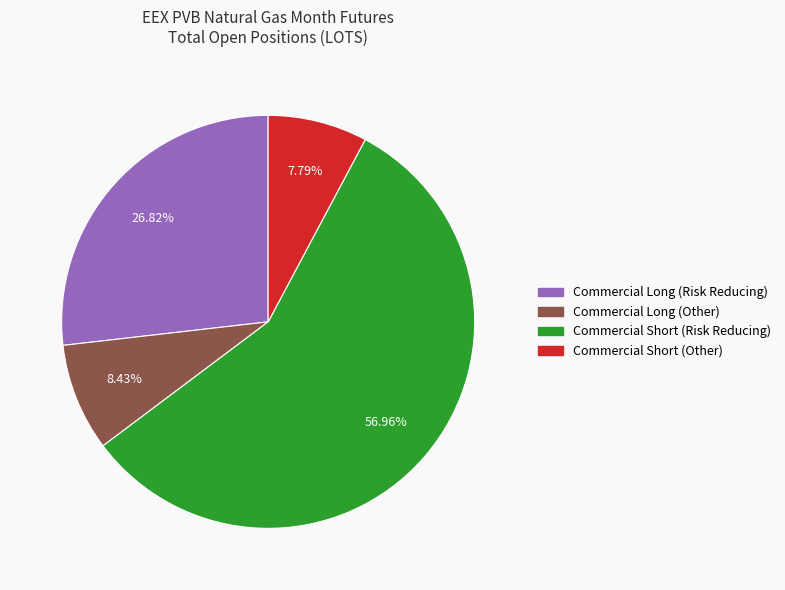

Is there a majority slice in this chart?

Yes